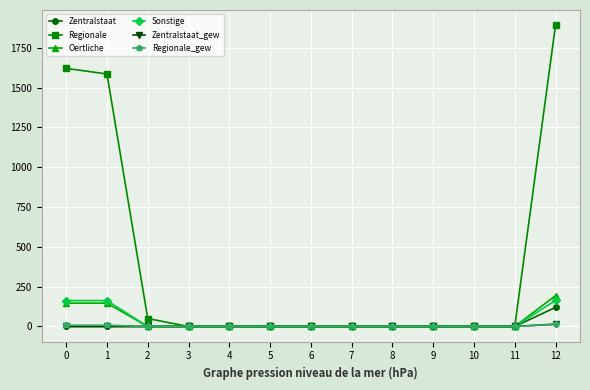

The value of Zentralstaat_gew at 9 is 0.0. True or false?

True